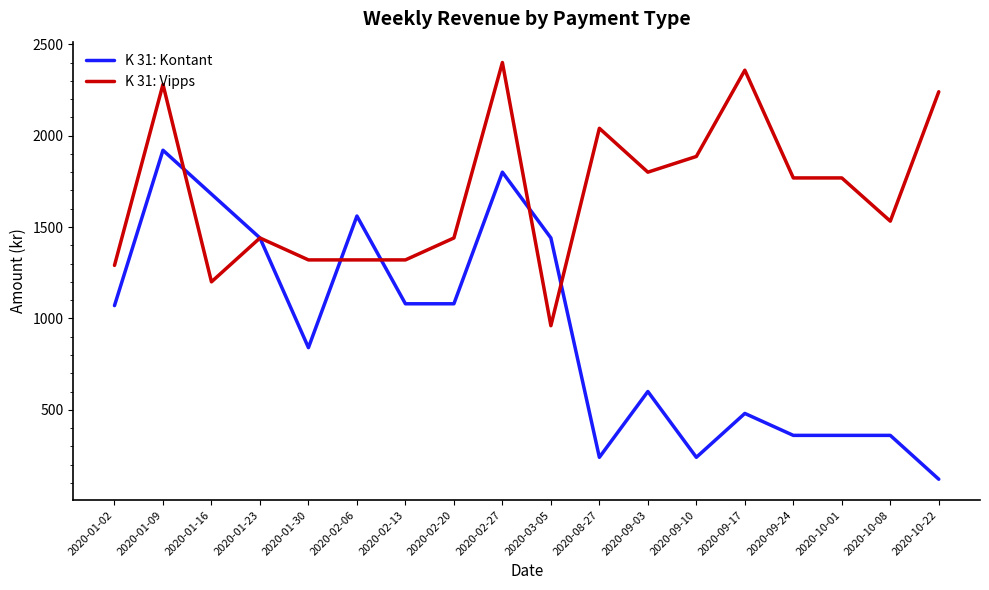

What is the average value of the K 31: Kontant series?

926.1